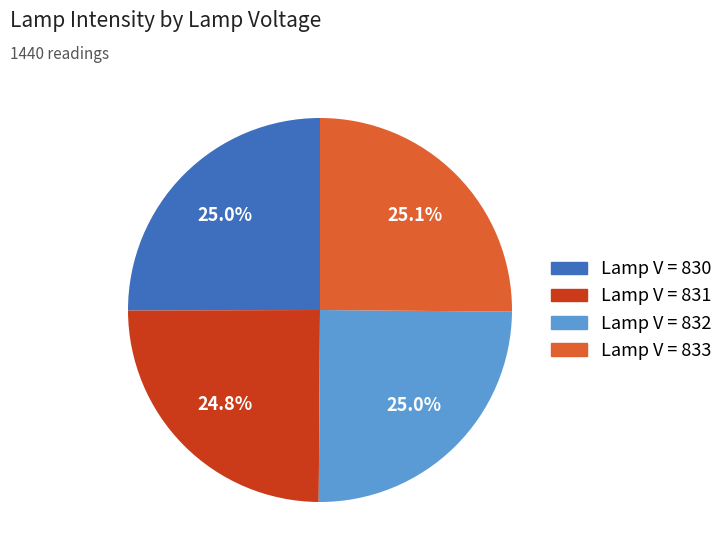

Is there any slice that represents more than half of the pie?

No